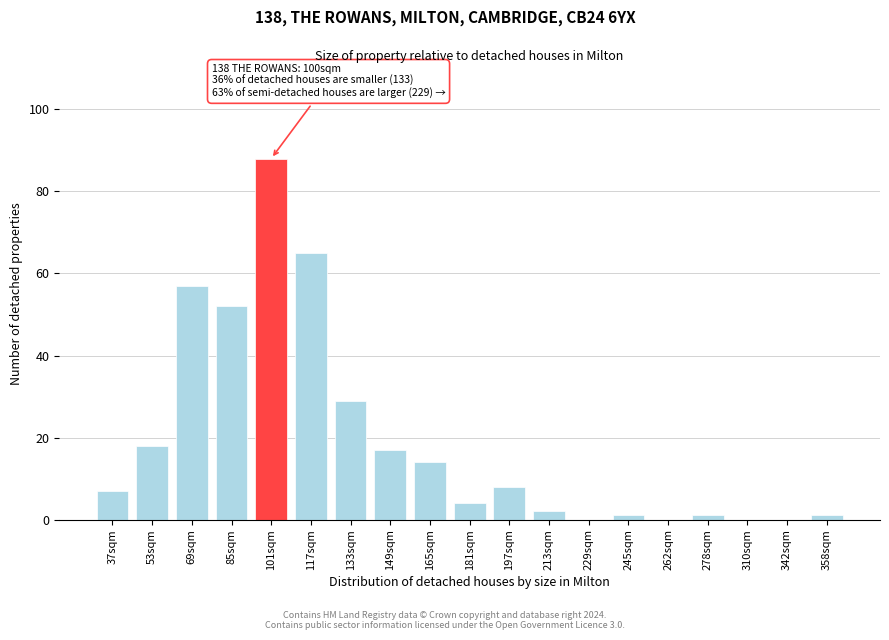

Reading right to left, list all the values displayed in this chart.

358sqm=1	342sqm=0	310sqm=0	278sqm=1	262sqm=0	245sqm=1	229sqm=0	213sqm=2	197sqm=8	181sqm=4	165sqm=14	149sqm=17	133sqm=29	117sqm=65	101sqm=88	85sqm=52	69sqm=57	53sqm=18	37sqm=7